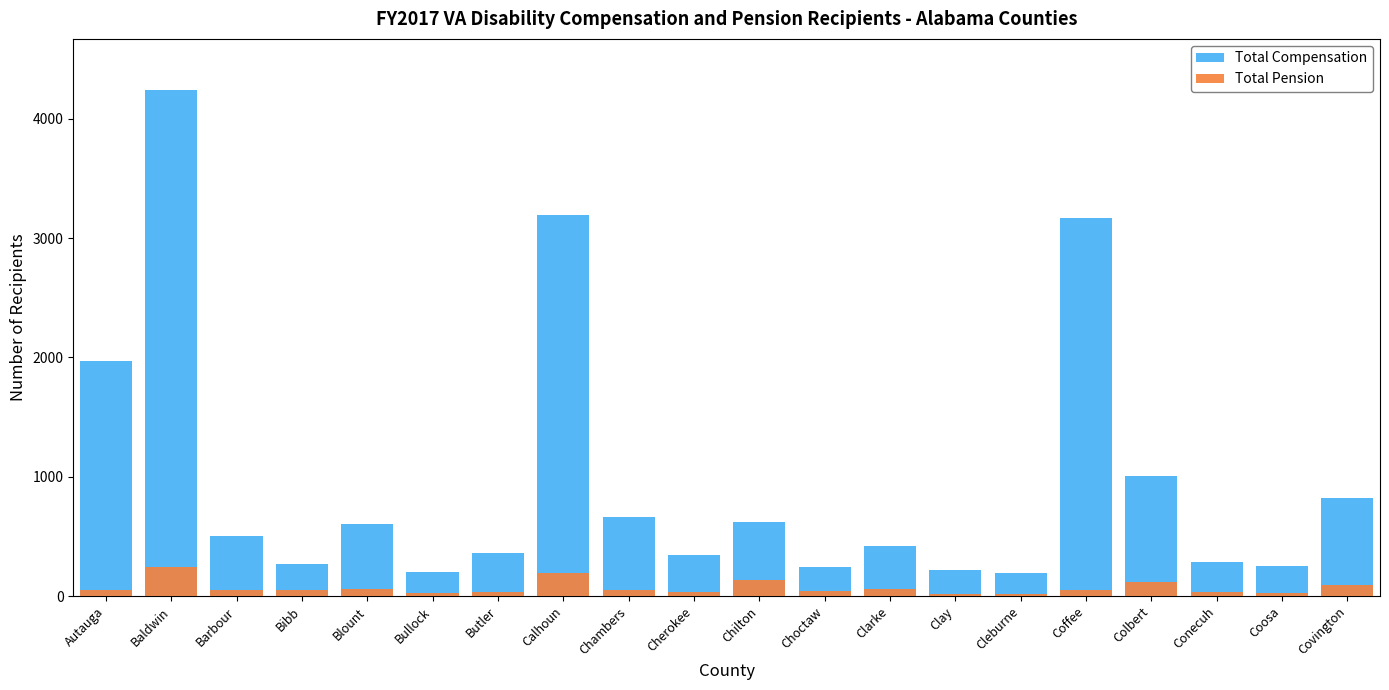

What is the difference between the Total Compensation values at Clay and Baldwin?

4029